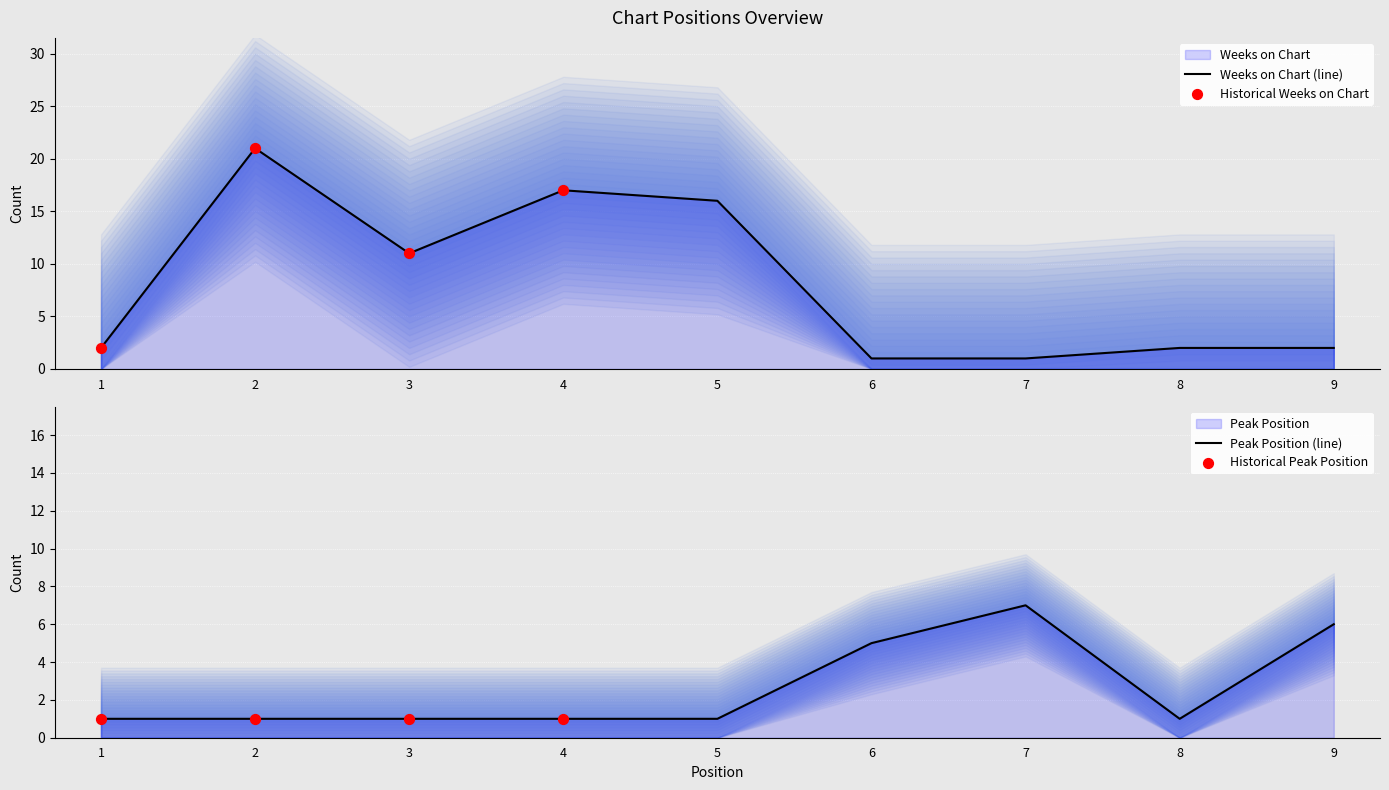

Which series has the largest total across all categories?

Weeks on Chart